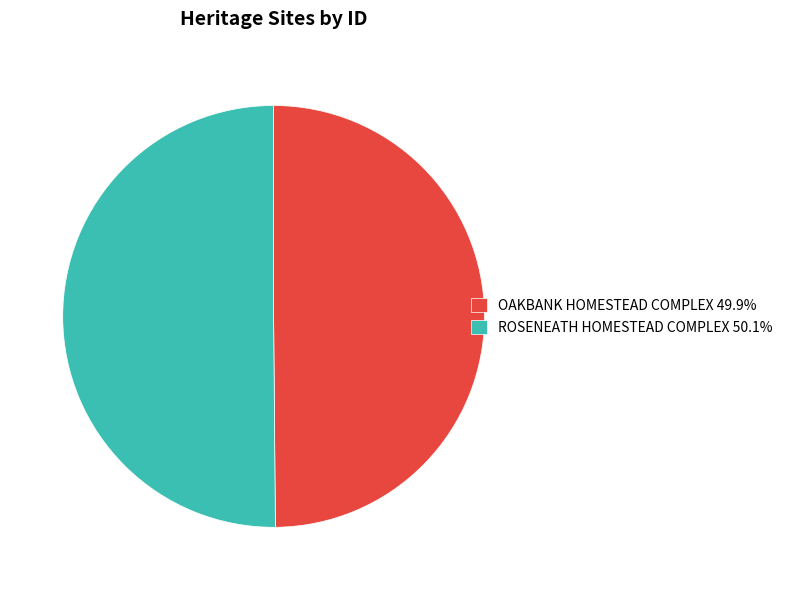

Do ROSENEATH HOMESTEAD COMPLEX 50.1% and OAKBANK HOMESTEAD COMPLEX 49.9% together represent more than half of the pie?

Yes